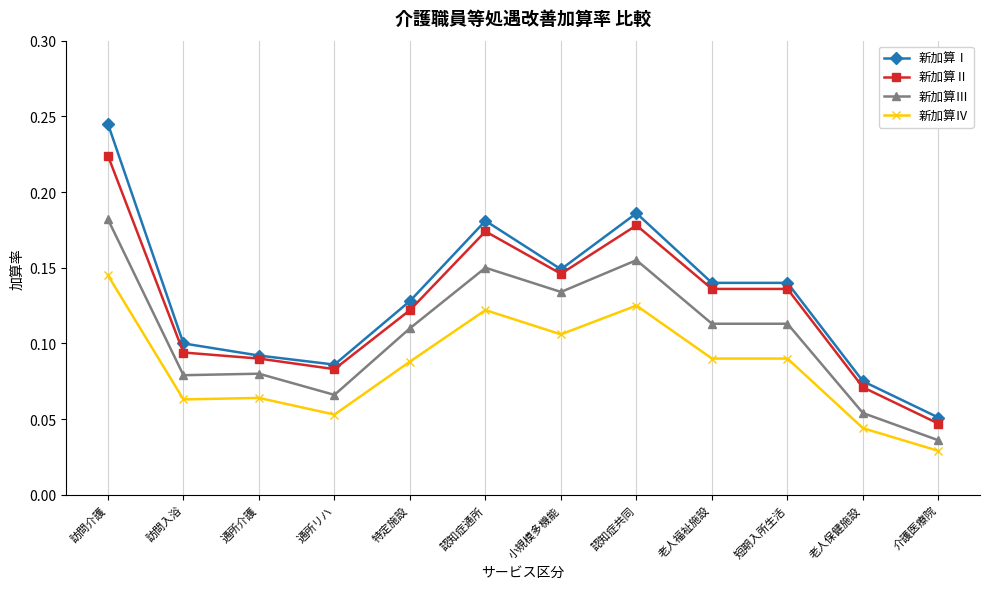

What is the label of the 6th point from the left?

認知症通所